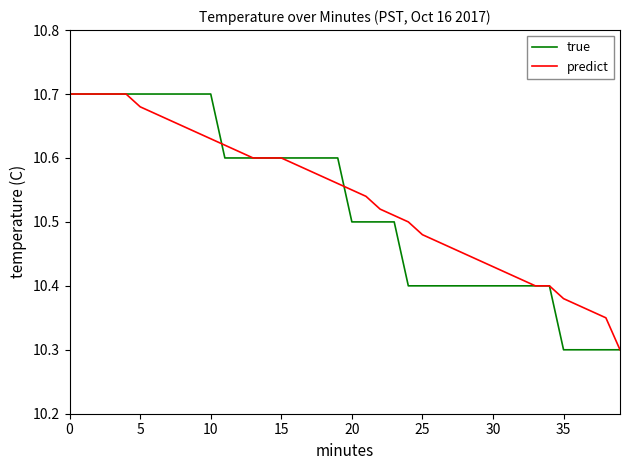

What is the greatest value displayed?

10.7